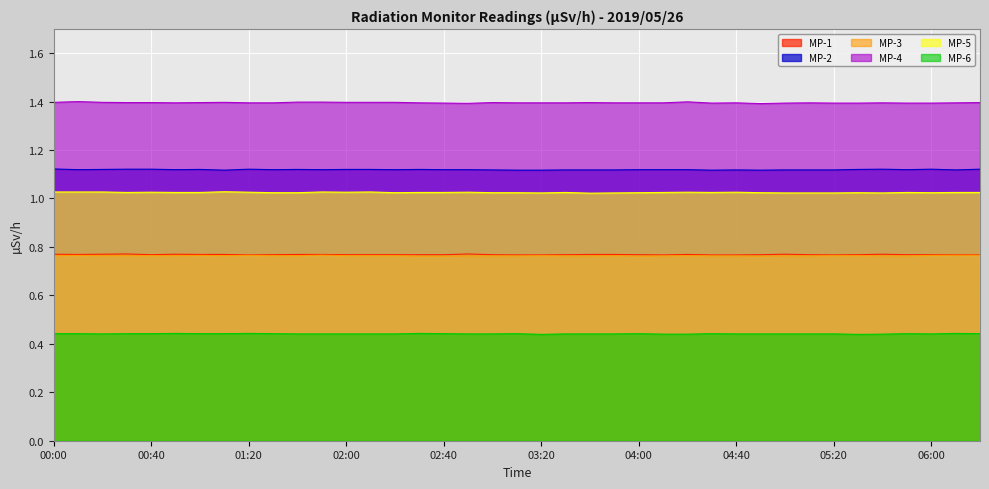

Is it true that MP-6 equals 0.3 at 01:50?

False